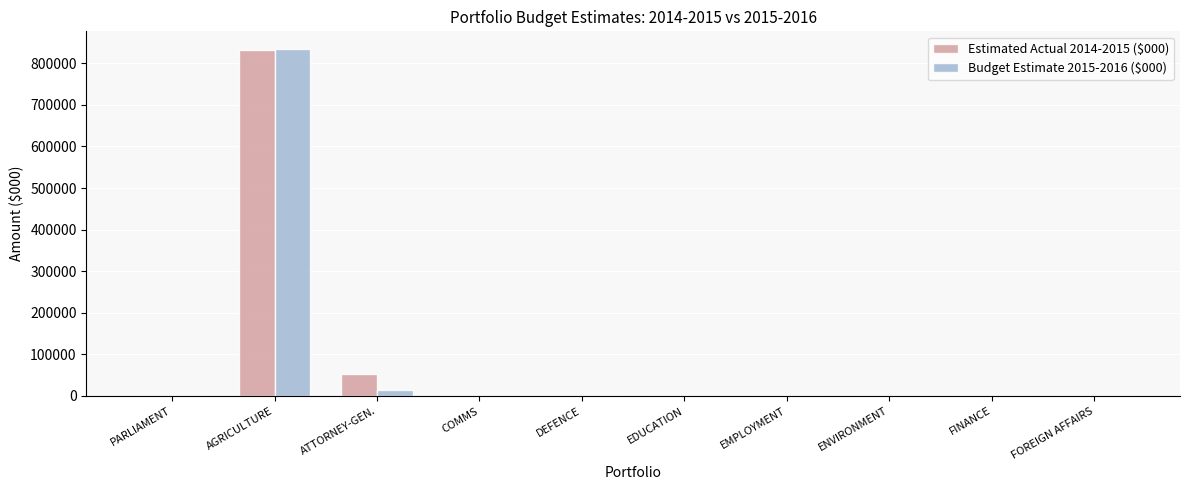

The Estimated Actual 2014-2015 ($000) series shows 365076 at COMMS. True or false?

False